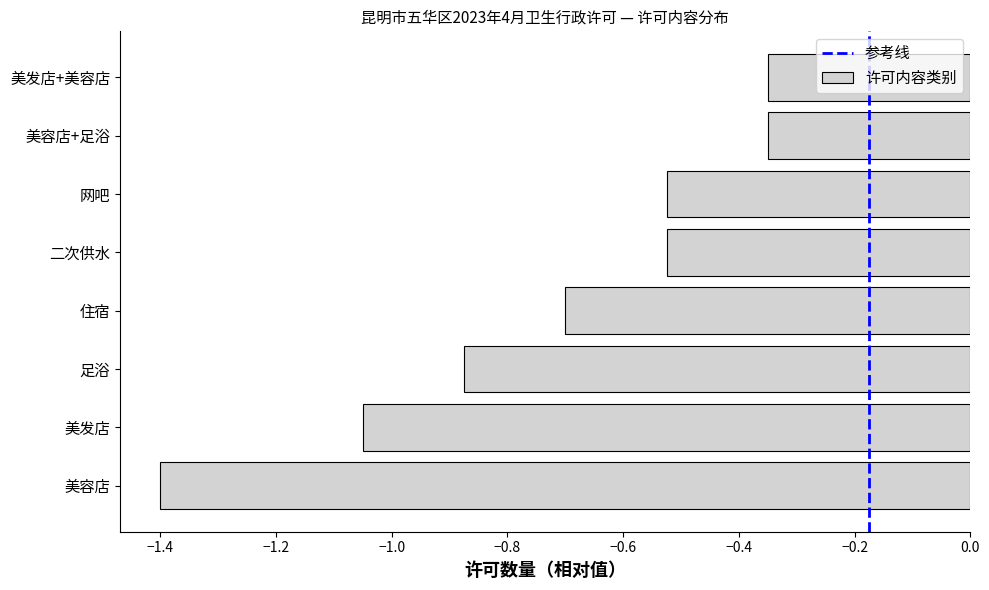

How many distinct data groups are displayed?

1